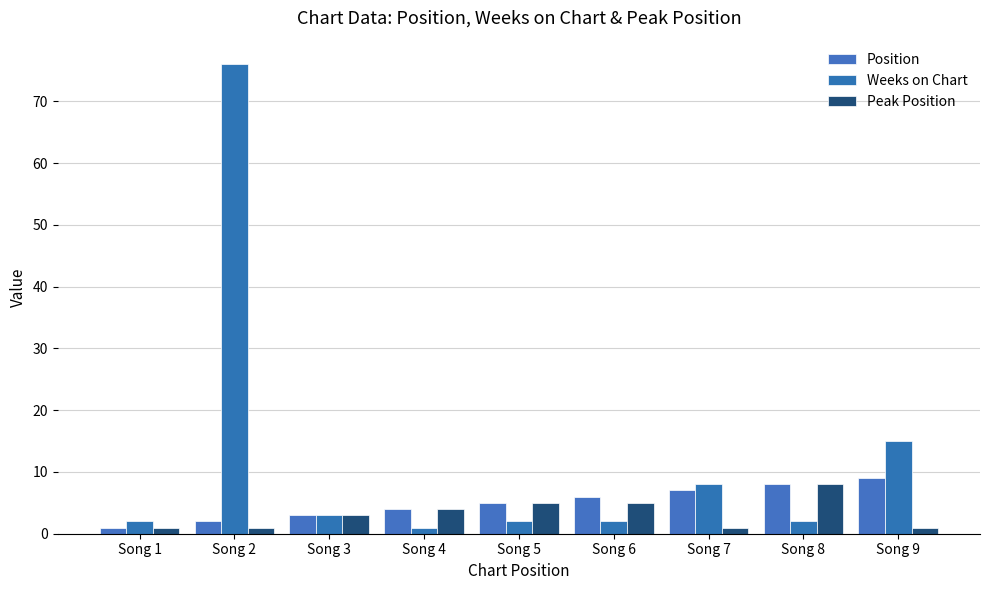

List the series in order of their overall mean, highest first.

Weeks on Chart, Position, Peak Position